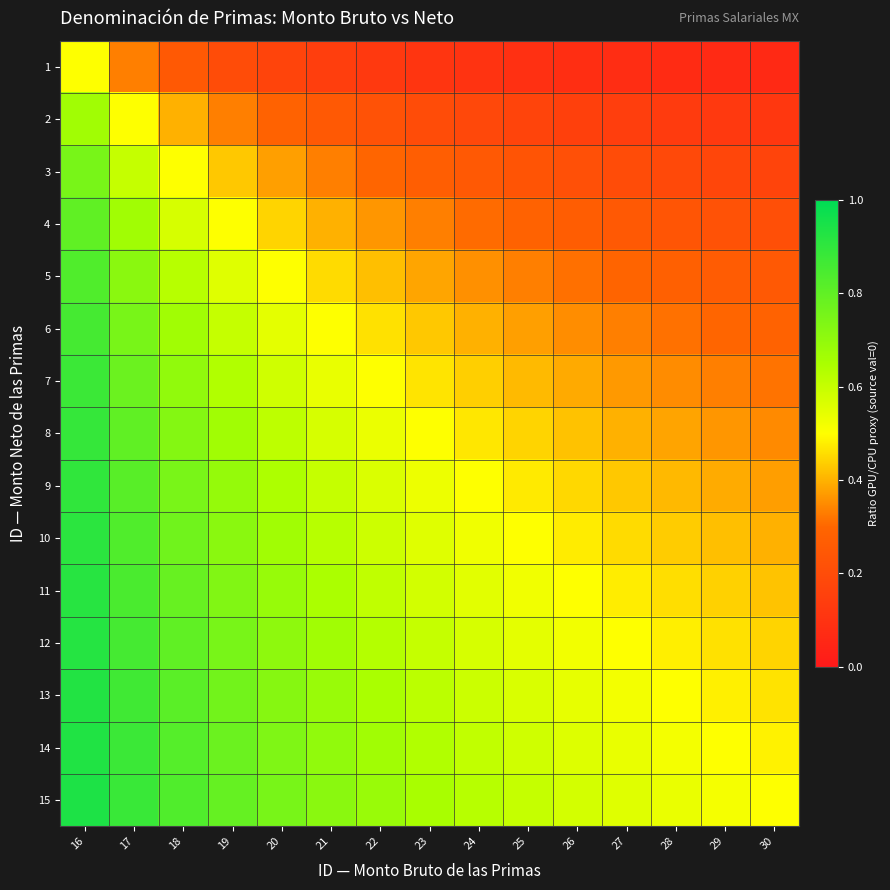

Reading left to right, list all the values displayed in this chart.

1: 16=0.5	17=0.3	18=0.2	19=0.2	20=0.2	21=0.1	22=0.1	23=0.1	24=0.1	25=0.1	26=0.1	27=0.1	28=0.1	29=0.1	30=0.1
2: 16=0.7	17=0.5	18=0.4	19=0.3	20=0.3	21=0.2	22=0.2	23=0.2	24=0.2	25=0.2	26=0.2	27=0.1	28=0.1	29=0.1	30=0.1
3: 16=0.8	17=0.6	18=0.5	19=0.4	20=0.4	21=0.3	22=0.3	23=0.3	24=0.2	25=0.2	26=0.2	27=0.2	28=0.2	29=0.2	30=0.2
4: 16=0.8	17=0.7	18=0.6	19=0.5	20=0.4	21=0.4	22=0.4	23=0.3	24=0.3	25=0.3	26=0.3	27=0.2	28=0.2	29=0.2	30=0.2
5: 16=0.8	17=0.7	18=0.6	19=0.6	20=0.5	21=0.5	22=0.4	23=0.4	24=0.4	25=0.3	26=0.3	27=0.3	28=0.3	29=0.3	30=0.2
6: 16=0.9	17=0.8	18=0.7	19=0.6	20=0.5	21=0.5	22=0.5	23=0.4	24=0.4	25=0.4	26=0.4	27=0.3	28=0.3	29=0.3	30=0.3
7: 16=0.9	17=0.8	18=0.7	19=0.6	20=0.6	21=0.5	22=0.5	23=0.5	24=0.4	25=0.4	26=0.4	27=0.4	28=0.3	29=0.3	30=0.3
8: 16=0.9	17=0.8	18=0.7	19=0.7	20=0.6	21=0.6	22=0.5	23=0.5	24=0.5	25=0.4	26=0.4	27=0.4	28=0.4	29=0.4	30=0.3
9: 16=0.9	17=0.8	18=0.7	19=0.7	20=0.6	21=0.6	22=0.6	23=0.5	24=0.5	25=0.5	26=0.5	27=0.4	28=0.4	29=0.4	30=0.4
10: 16=0.9	17=0.8	18=0.8	19=0.7	20=0.7	21=0.6	22=0.6	23=0.6	24=0.5	25=0.5	26=0.5	27=0.5	28=0.4	29=0.4	30=0.4
11: 16=0.9	17=0.8	18=0.8	19=0.7	20=0.7	21=0.6	22=0.6	23=0.6	24=0.6	25=0.5	26=0.5	27=0.5	28=0.5	29=0.4	30=0.4
12: 16=0.9	17=0.9	18=0.8	19=0.8	20=0.7	21=0.7	22=0.6	23=0.6	24=0.6	25=0.5	26=0.5	27=0.5	28=0.5	29=0.5	30=0.4
13: 16=0.9	17=0.9	18=0.8	19=0.8	20=0.7	21=0.7	22=0.6	23=0.6	24=0.6	25=0.6	26=0.5	27=0.5	28=0.5	29=0.5	30=0.5
14: 16=0.9	17=0.9	18=0.8	19=0.8	20=0.7	21=0.7	22=0.7	23=0.6	24=0.6	25=0.6	26=0.6	27=0.5	28=0.5	29=0.5	30=0.5
15: 16=0.9	17=0.9	18=0.8	19=0.8	20=0.8	21=0.7	22=0.7	23=0.7	24=0.6	25=0.6	26=0.6	27=0.6	28=0.5	29=0.5	30=0.5